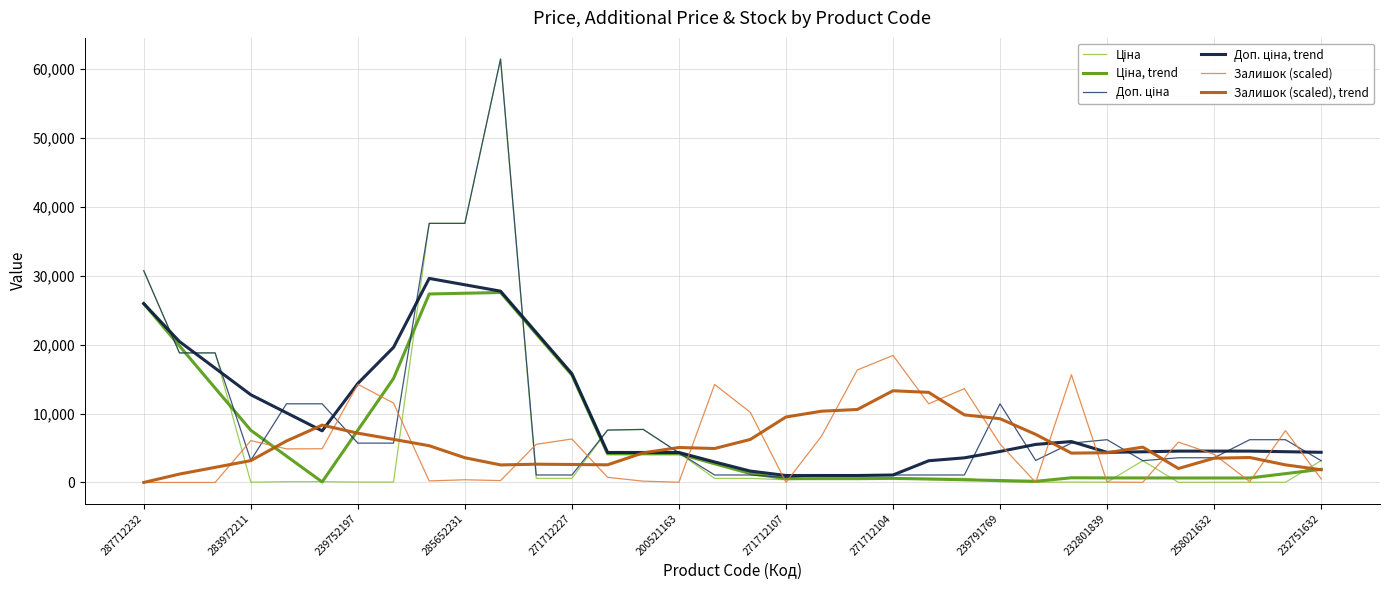

What is the greatest value displayed?

61434.3